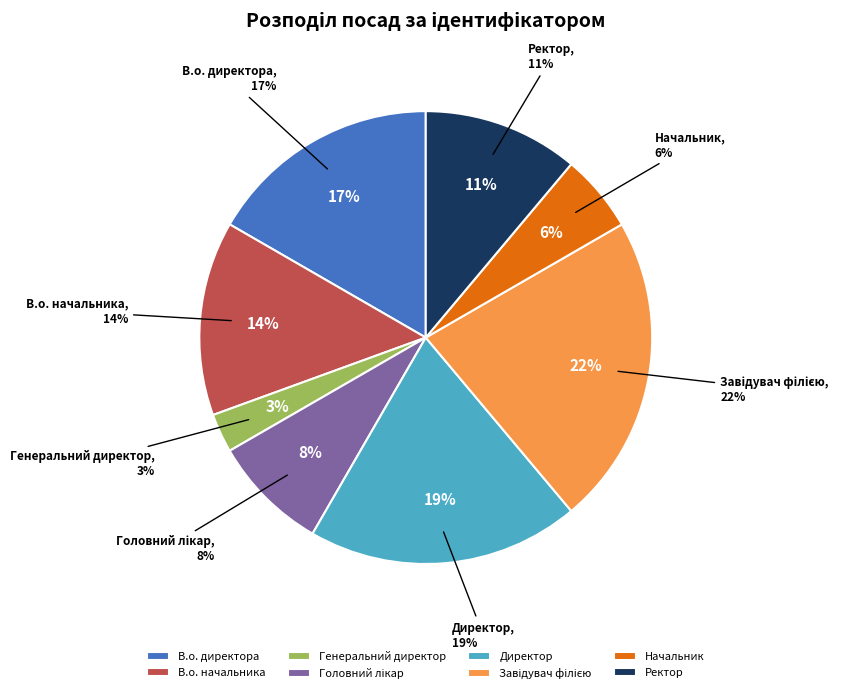

How many segments does this pie chart have?

8